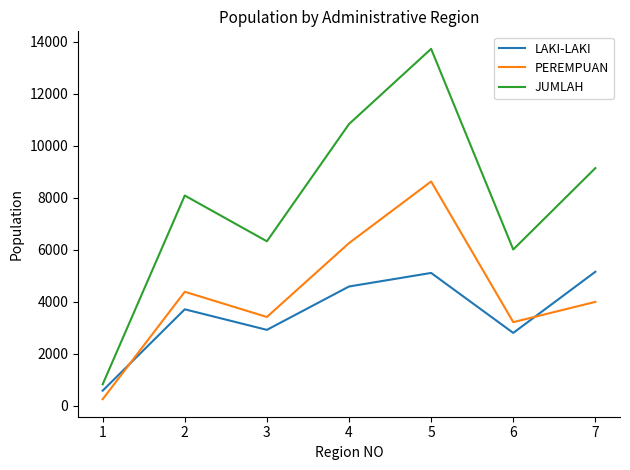

At which category does JUMLAH reach its first local valley?

3